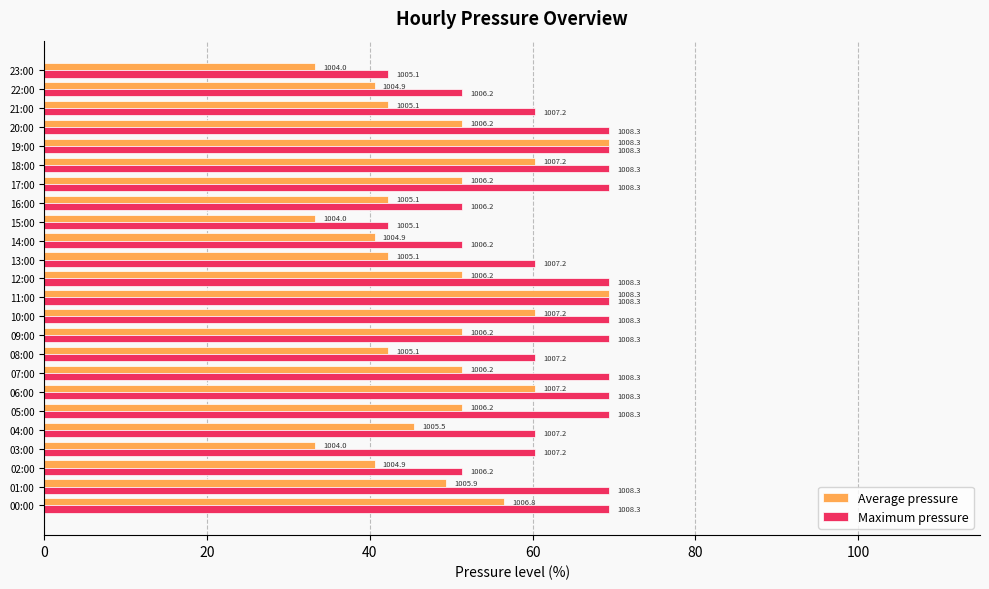

At which category is the sum across all series the highest?

11:00